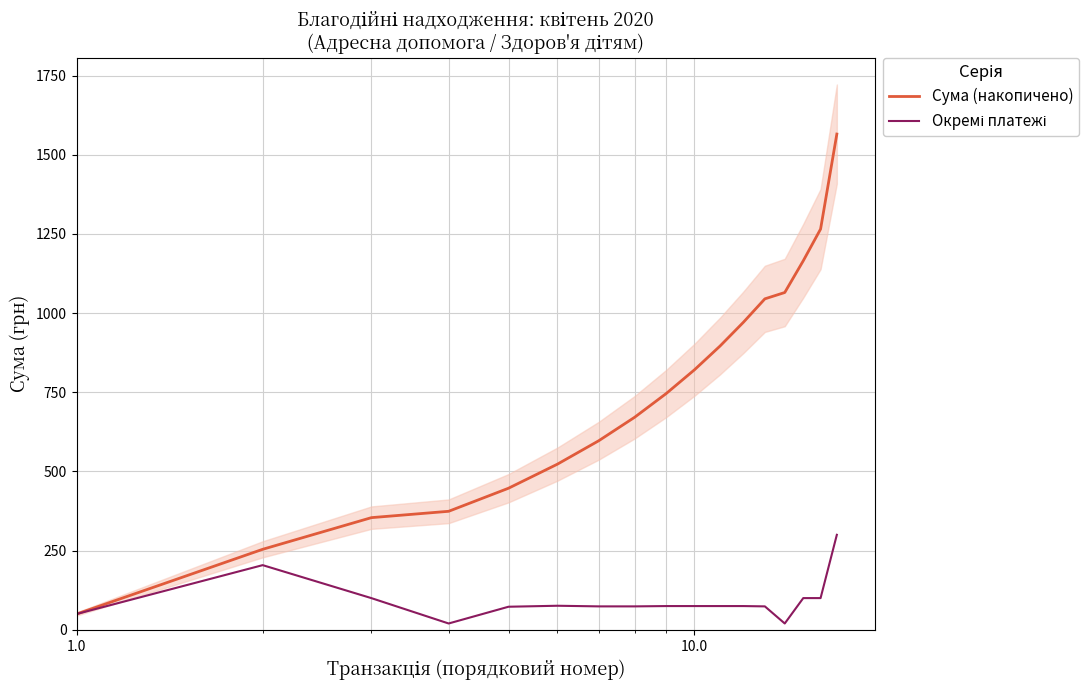

What is the minimum value shown in the chart?

20.0